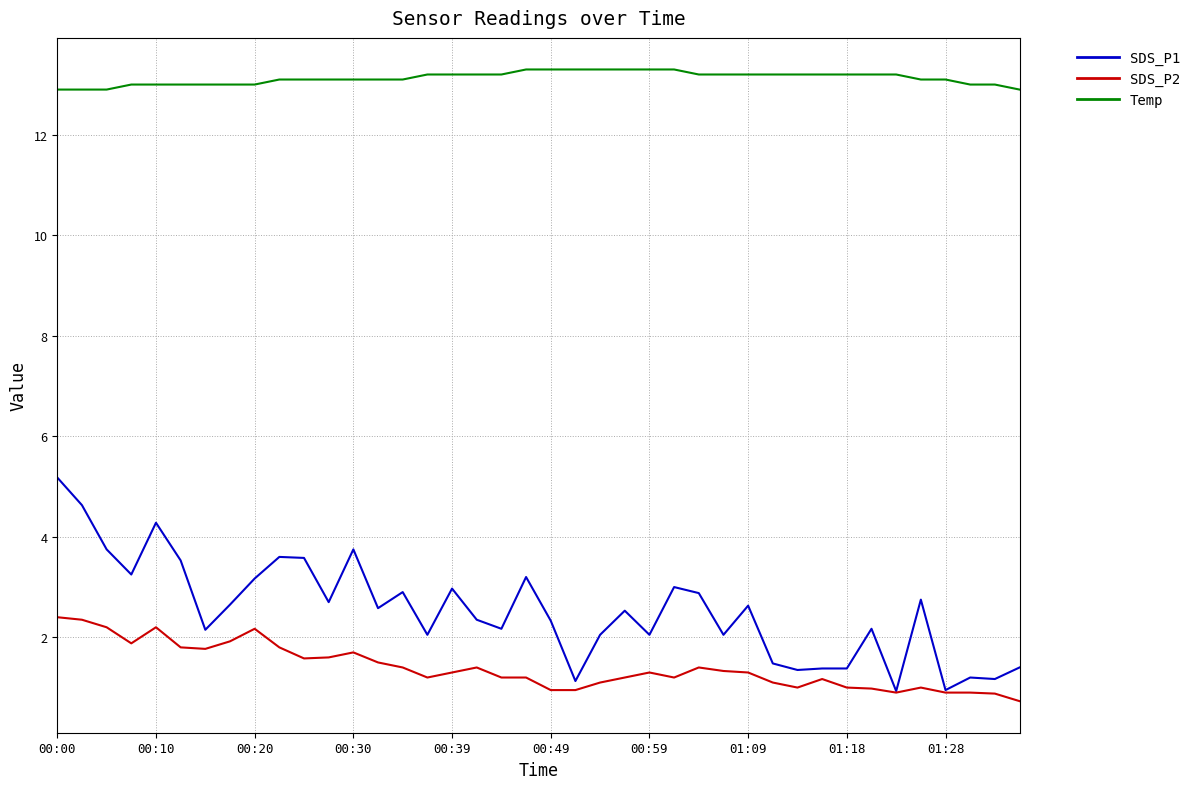

What is the maximum value for Temp?

13.3